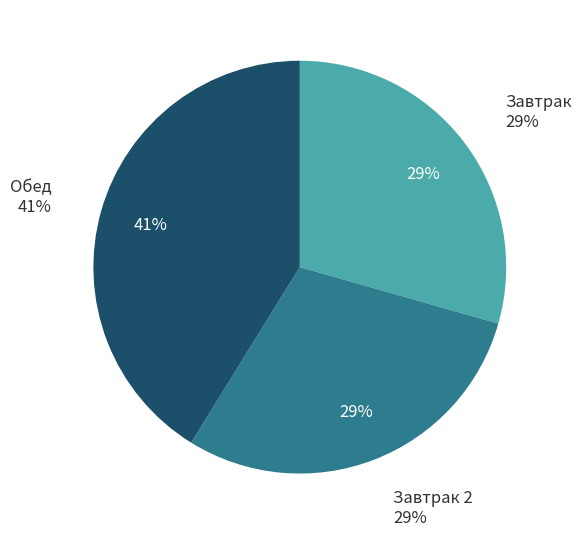

Rank the categories by value from highest to lowest.

Обед, Завтрак, Завтрак 2